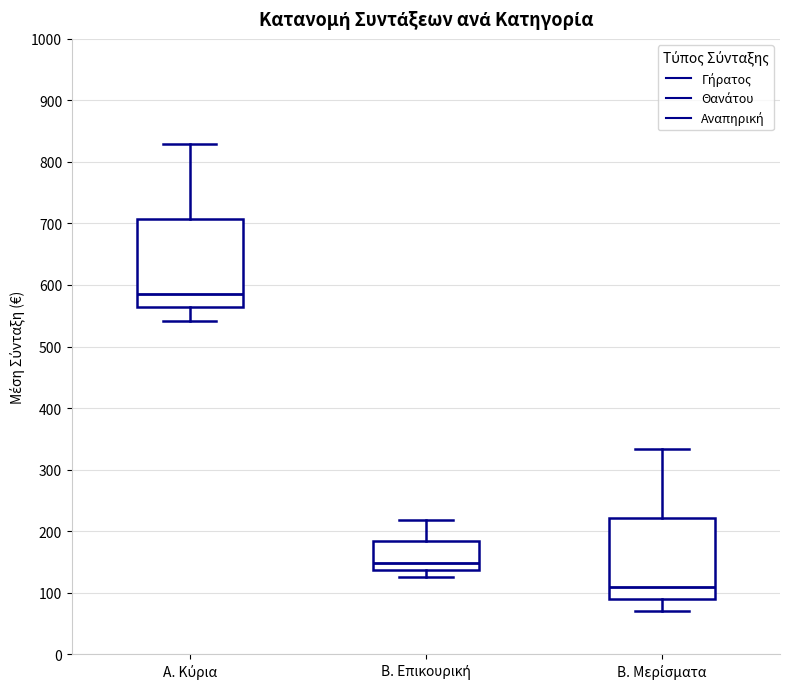

Which box's median line is the lowest?

Β. Μερίσματα